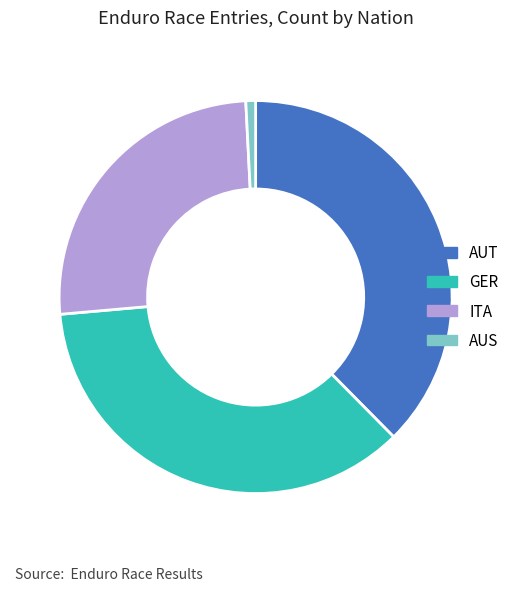

Do ITA and AUS together represent more than half of the pie?

No